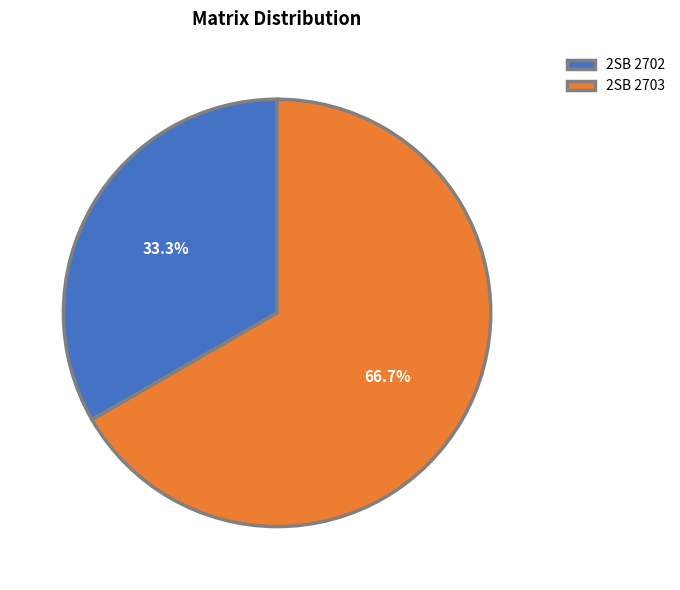

Which slice represents more than half of the pie?

2SB 2703